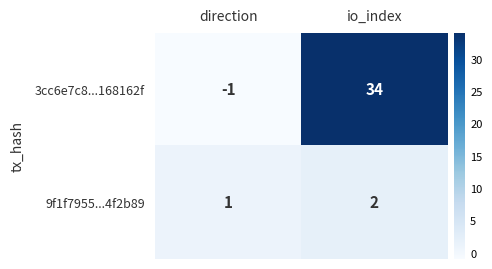

What is the sum of all 9f1f7955...4f2b89 values?

3